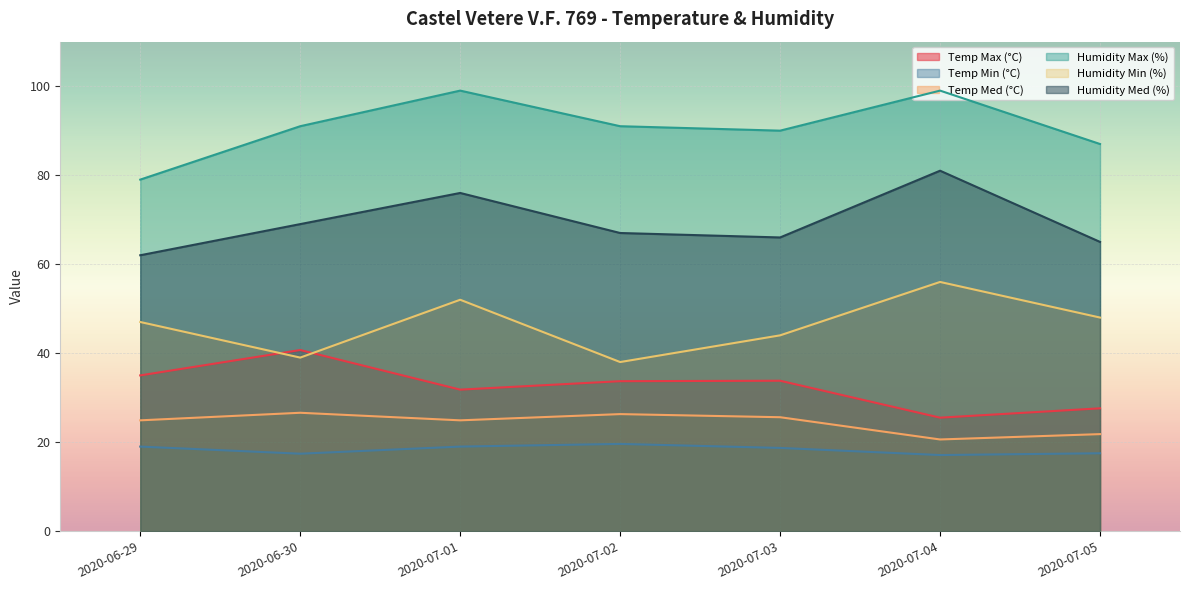

True or false: Temp Max (°C) has more than 2 interior local peaks.

False